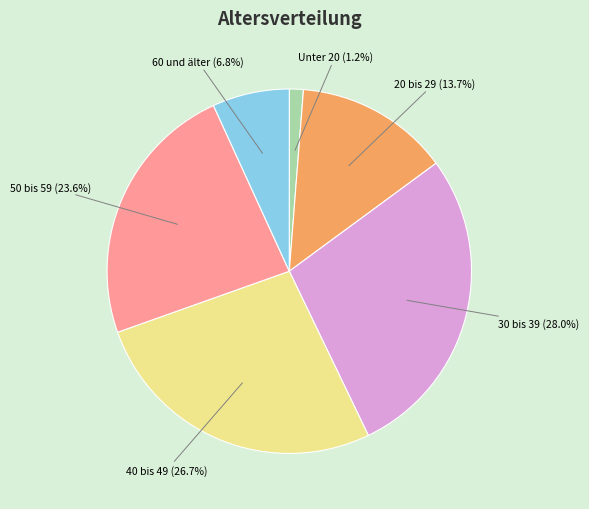

Is there a majority slice in this chart?

No